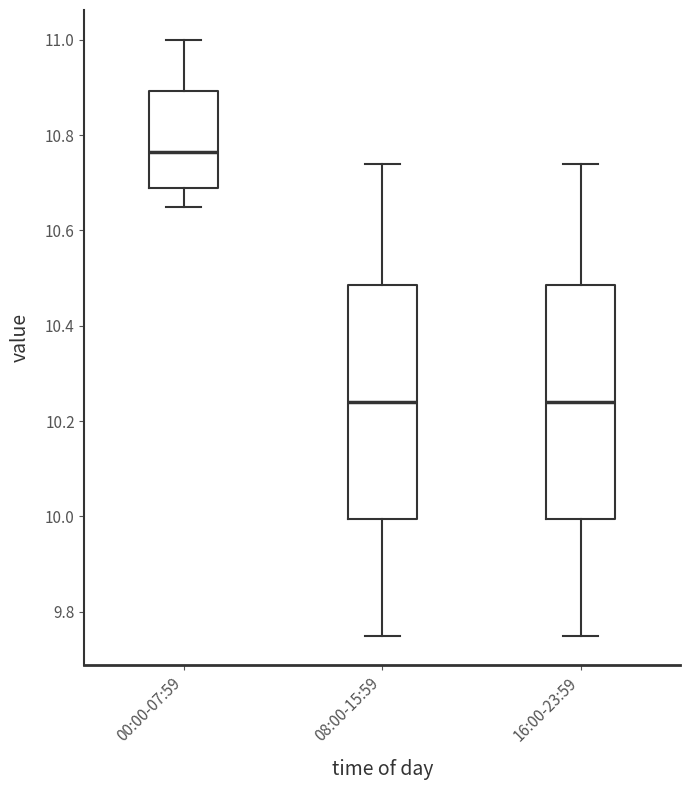

Reading left to right, read every box against the y-axis: the position of its median line, the range the box covers, and the ends of its whiskers. The values are not printed on the chart, so give them approximately, as read against the axis.

00:00-07:59: median 10.76, box 10.70 to 10.90, whiskers 10.66 to 11.00
08:00-15:59: median 10.24, box 10.00 to 10.48, whiskers 9.76 to 10.74
16:00-23:59: median 10.24, box 10.00 to 10.48, whiskers 9.76 to 10.74